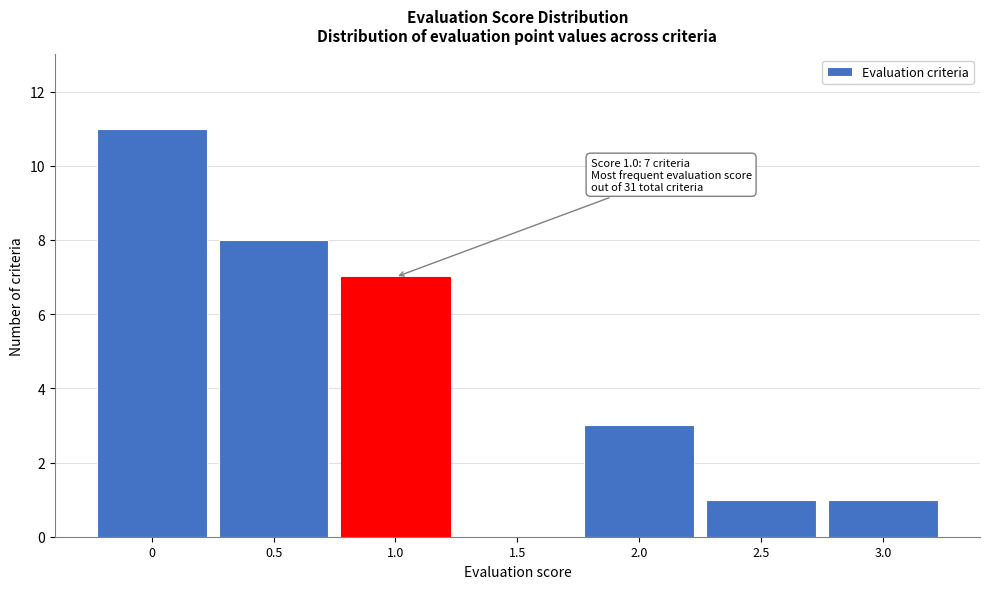

Which range on the x-axis has the tallest bar?

-0.25 to 0.25